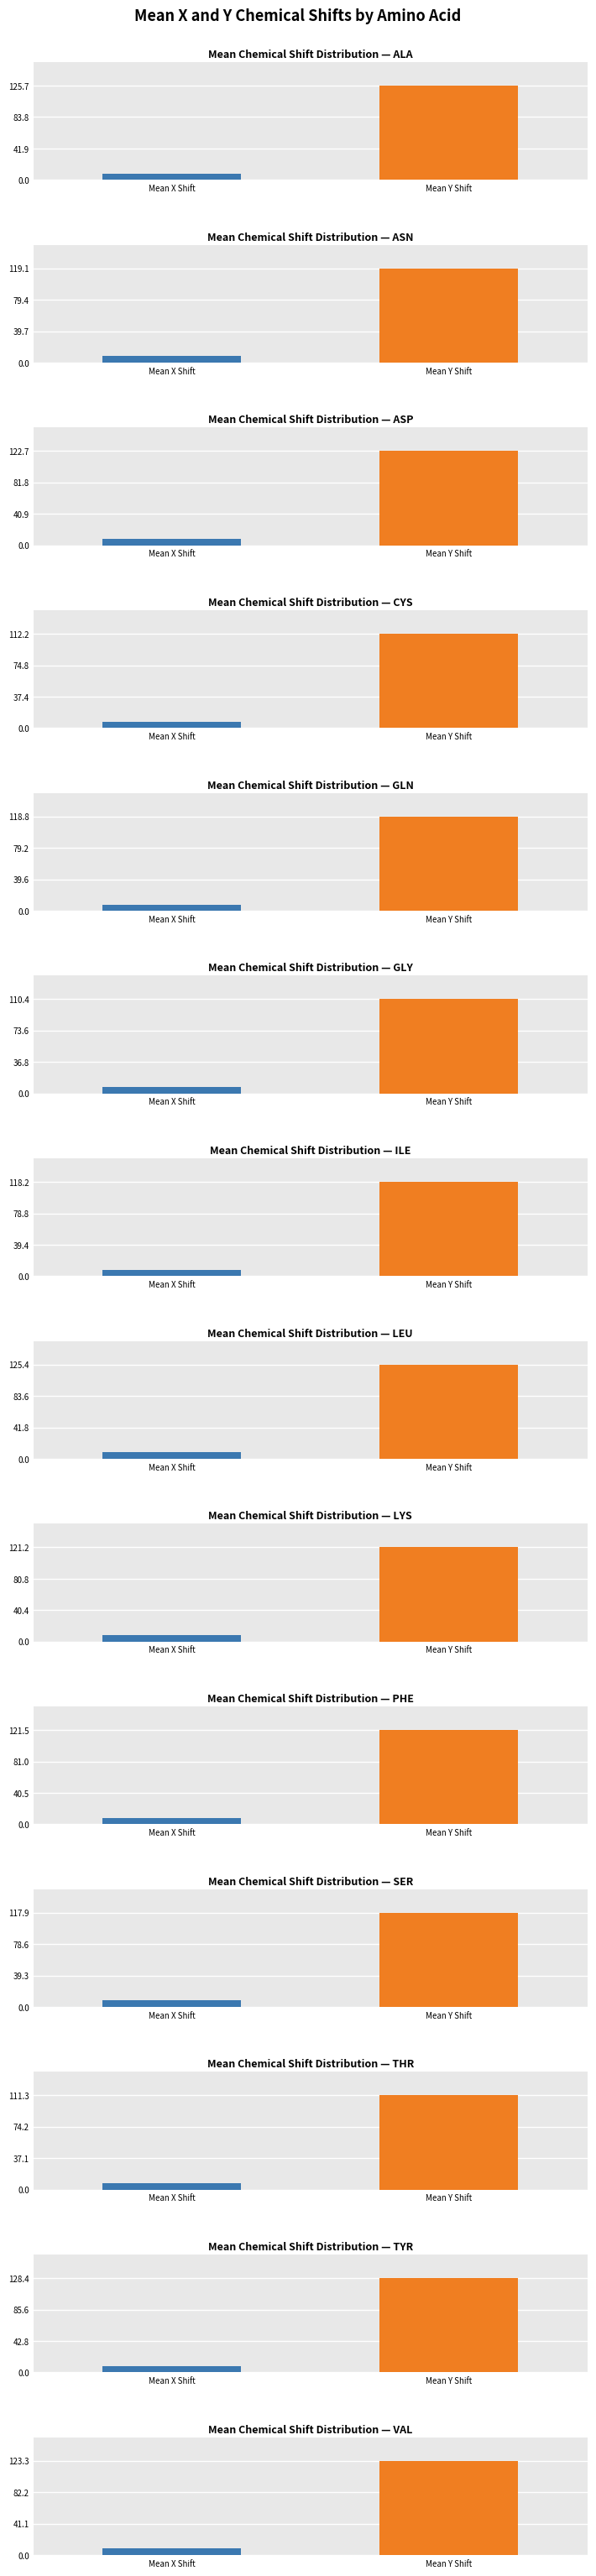

Is the value of mean_X_shift at 7 greater than the value of mean_Y_shift at 11?

No